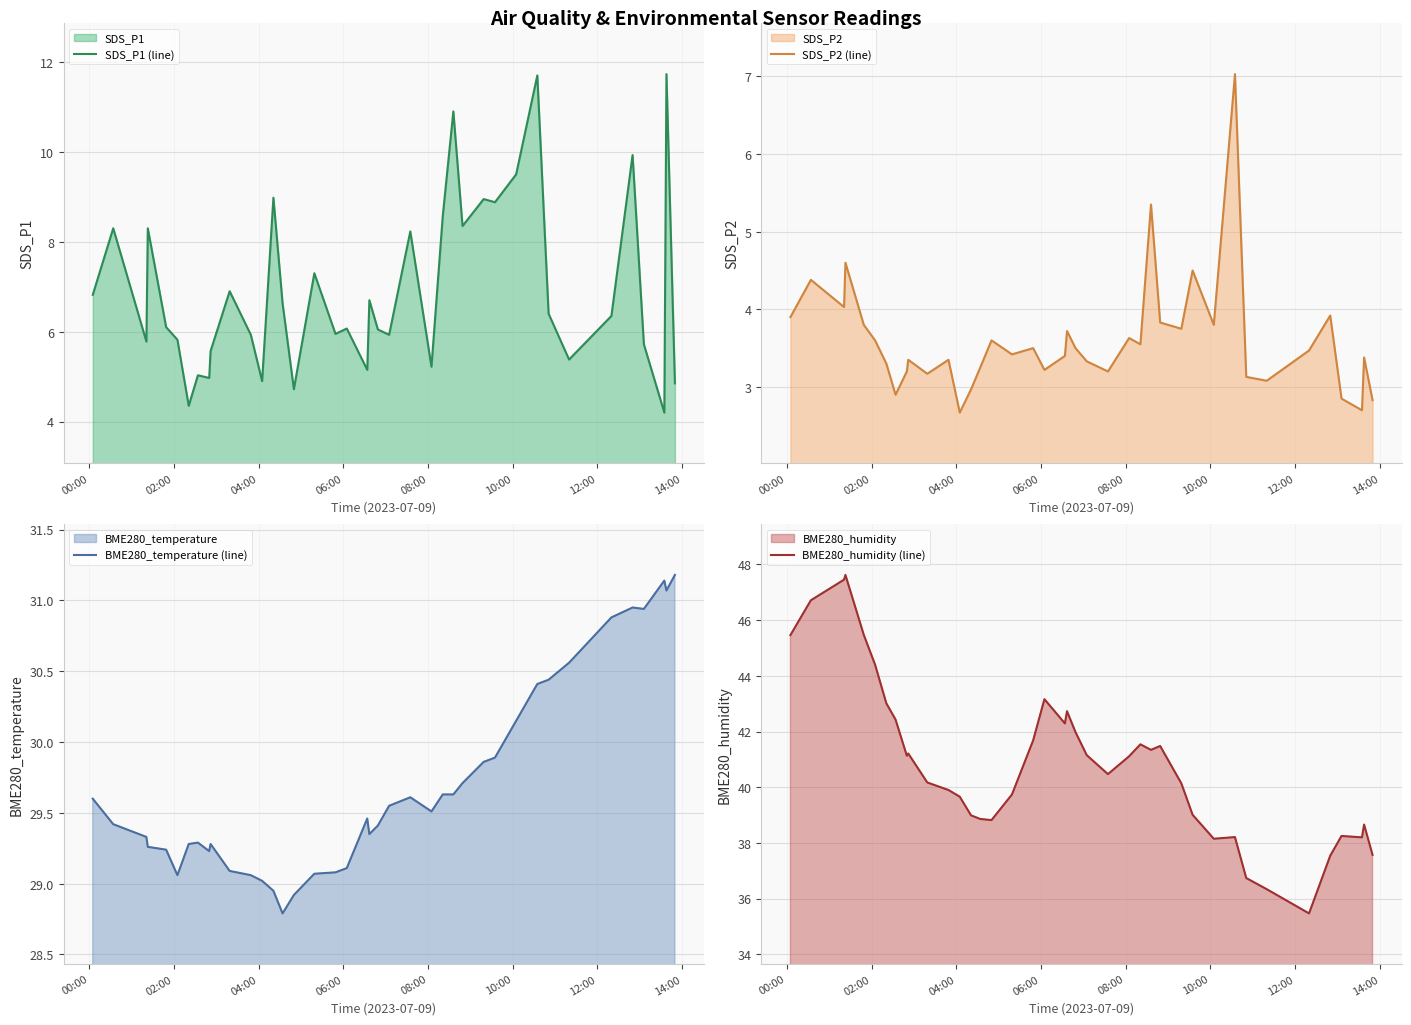

How many data points in BME280_temperature (line) are above 29?

37